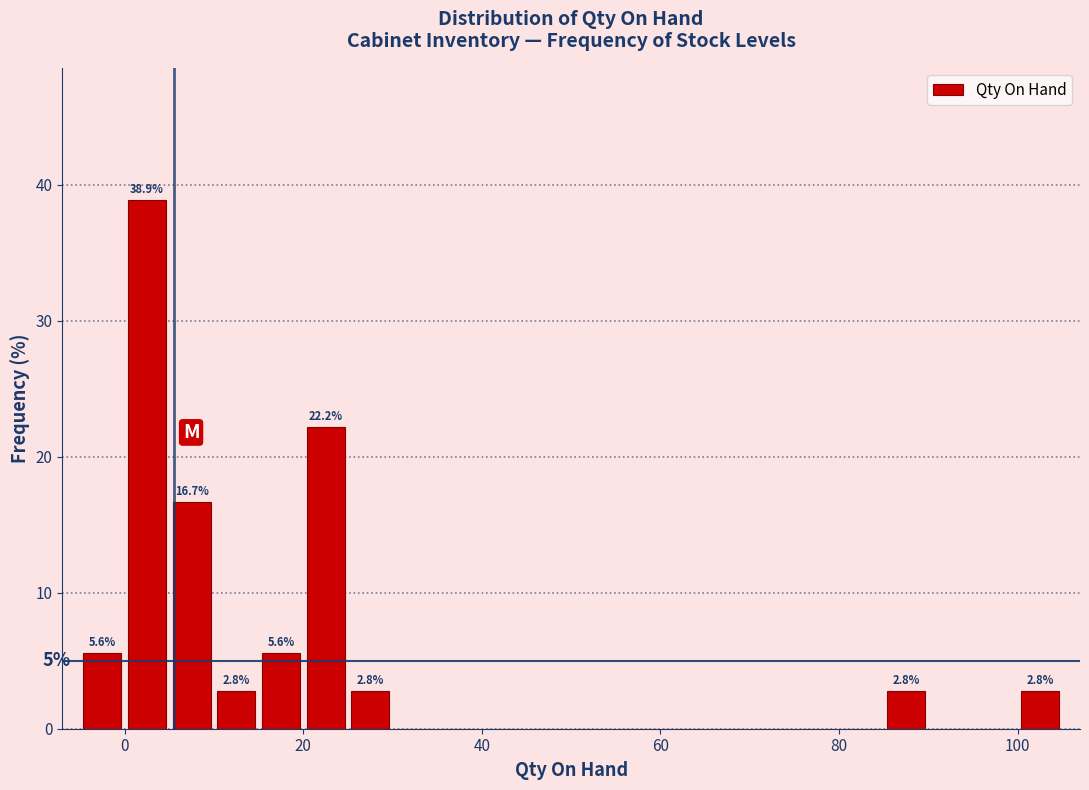

Read against the x-axis, roughly where is the centre of the tallest bar?

2